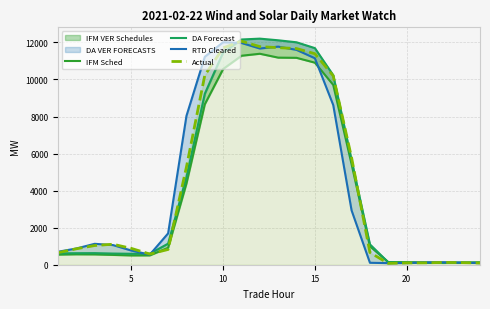

What is the highest value of the Actual series?

12066.7